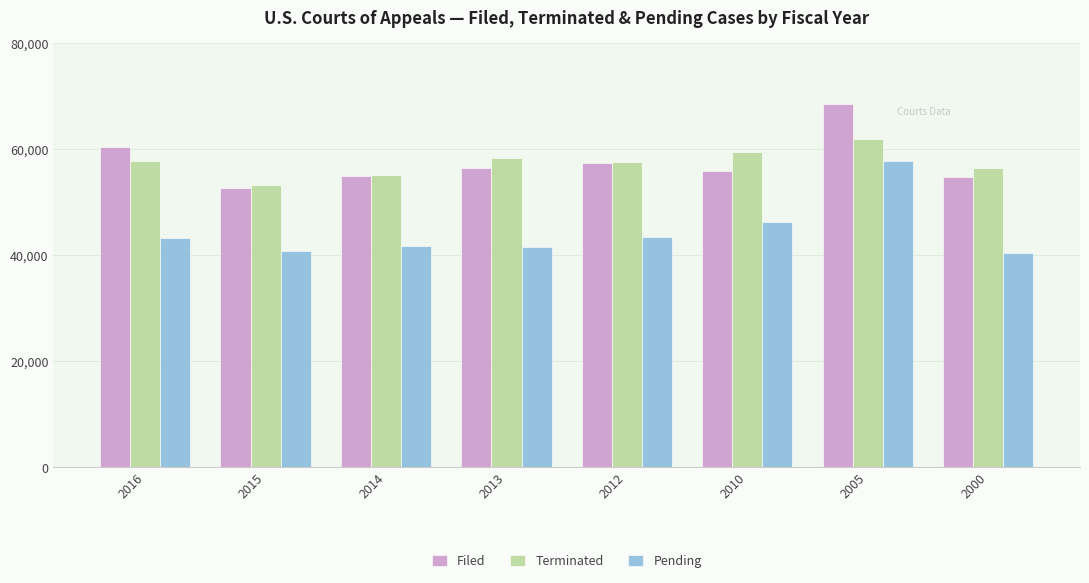

What is the total value across all series at 2000?

151617